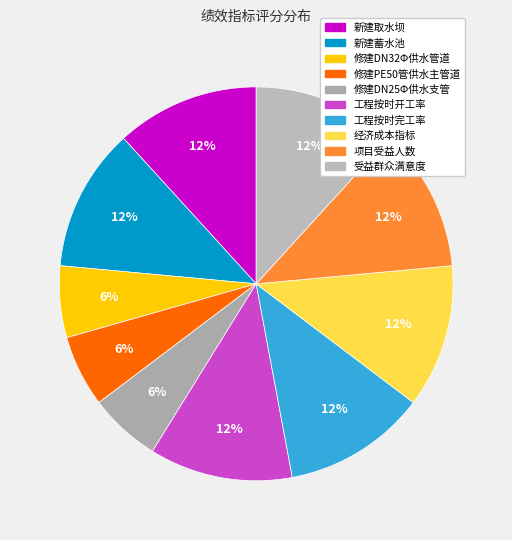

Is it true that 项目受益人数 is 19% of the pie?

False